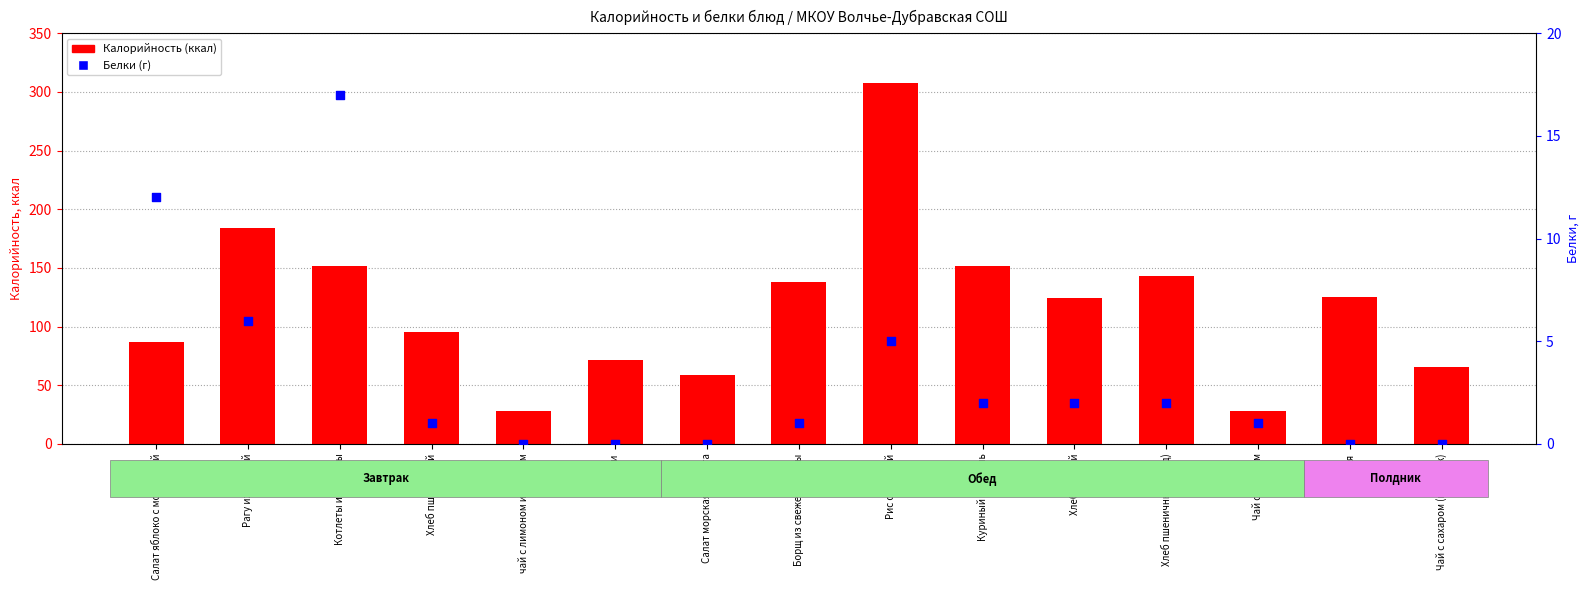

Which series has the largest total across all categories?

Калорийность (ккал)